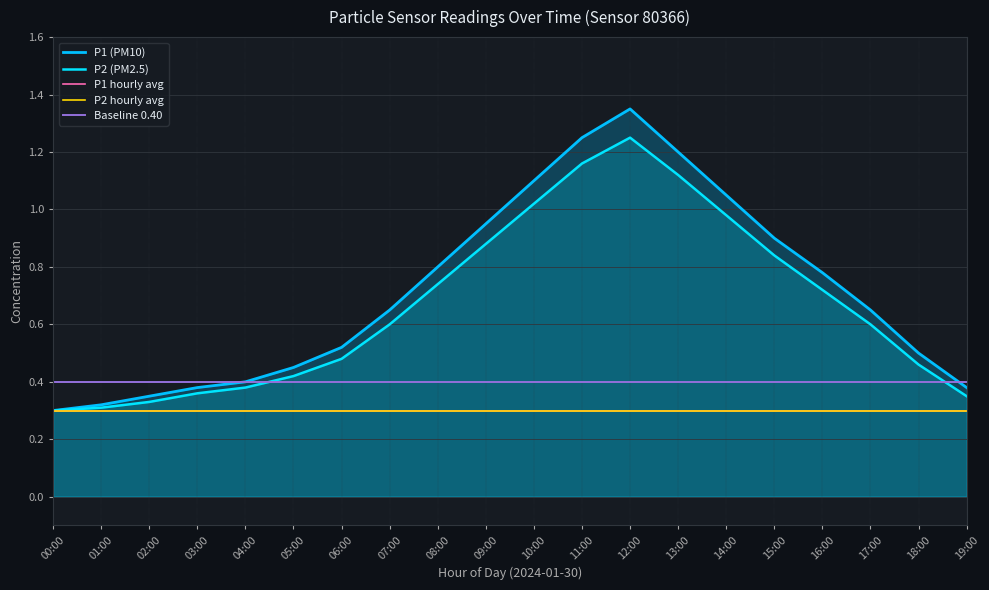

List the series in order of their peak value, lowest first.

P1 hourly avg, P2 hourly avg, Baseline 0.40, P2 (PM2.5), P1 (PM10)